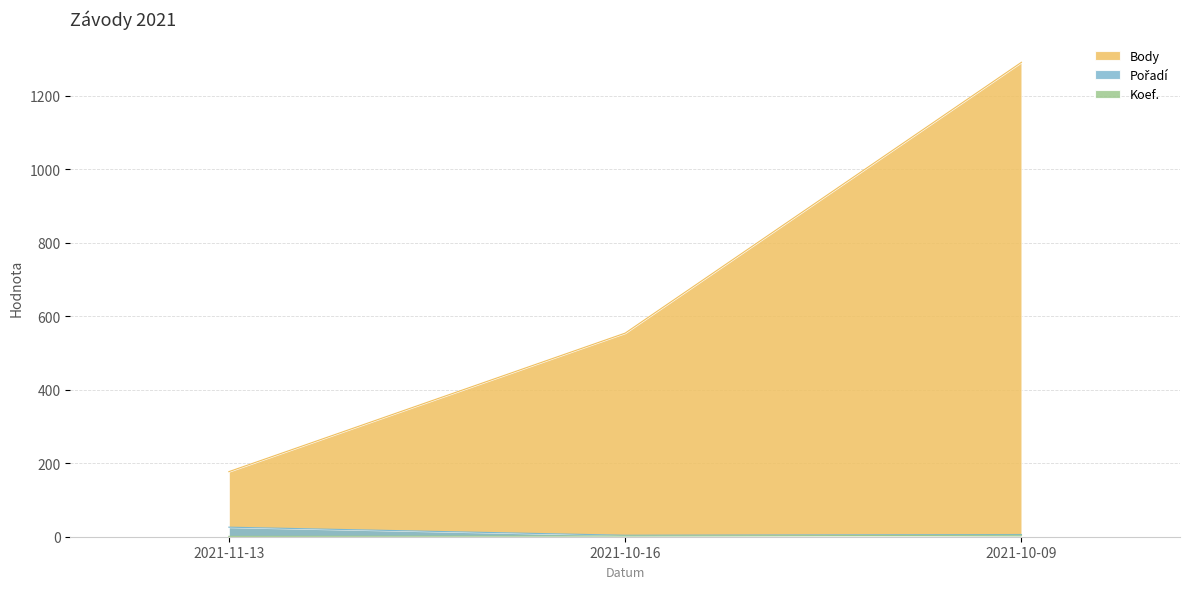

What is the difference between the Body values at 2021-11-13 and 2021-10-09?

1114